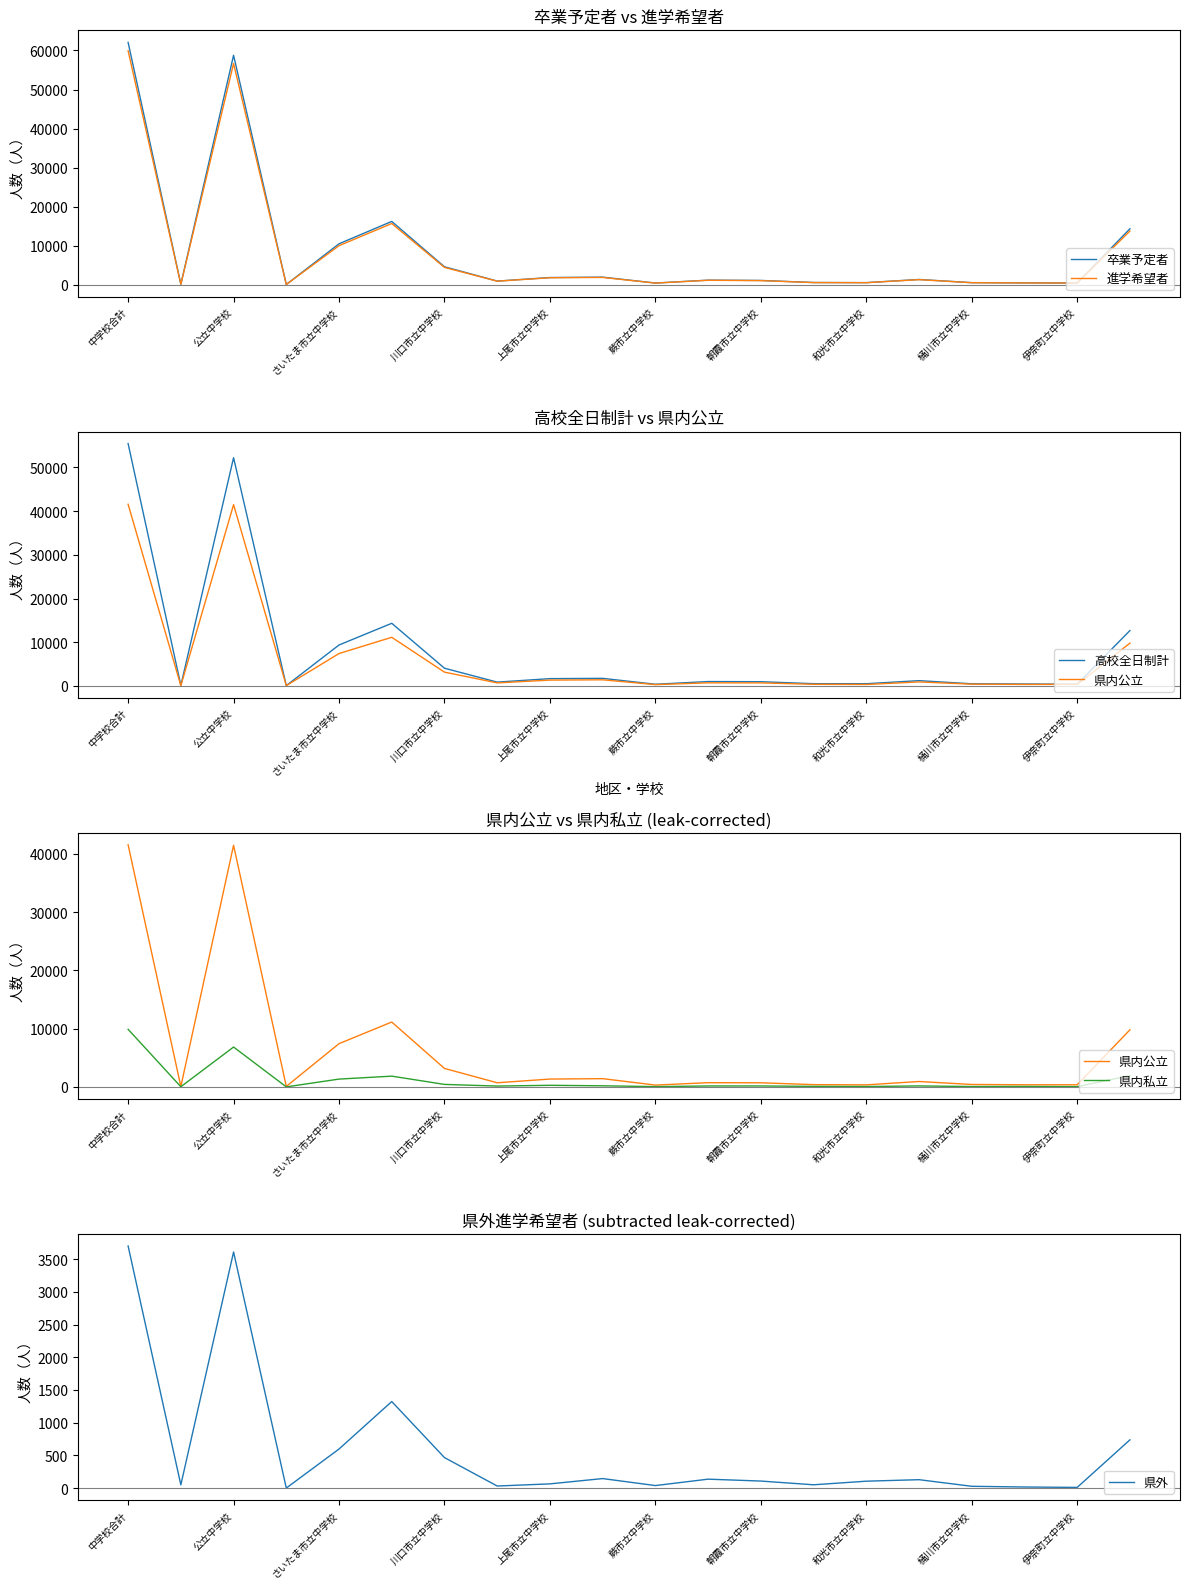

How many values in the 進学希望者 series are below 1164?

10